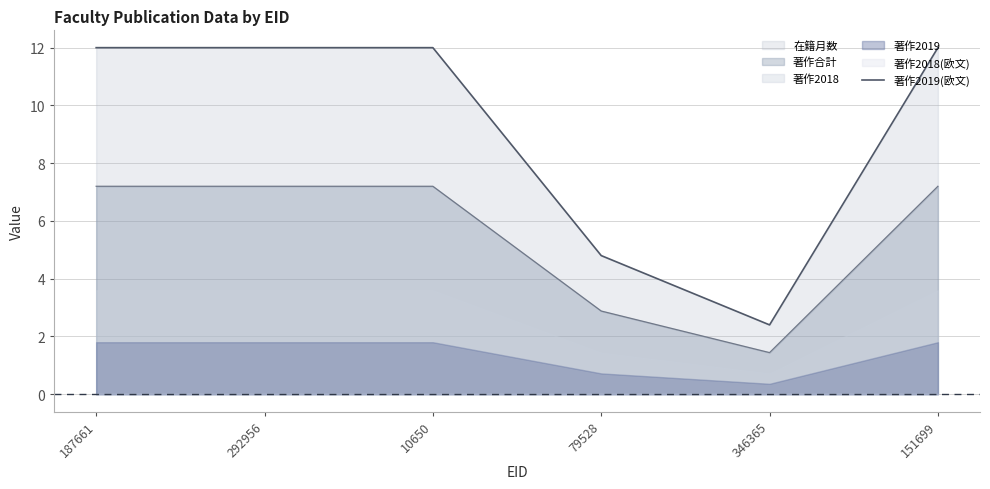

Rank the categories by value from lowest to highest.

346365, 79528, 187661, 292956, 10650, 151699